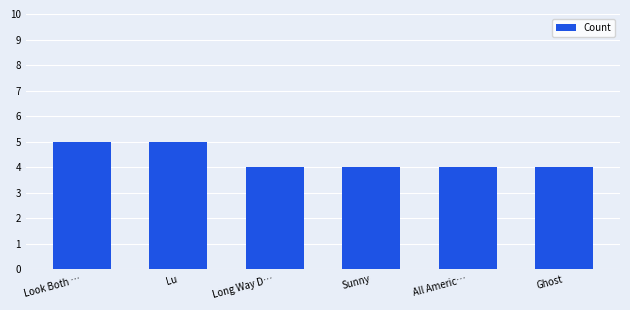

Count the values in the range 4 to 5.

6